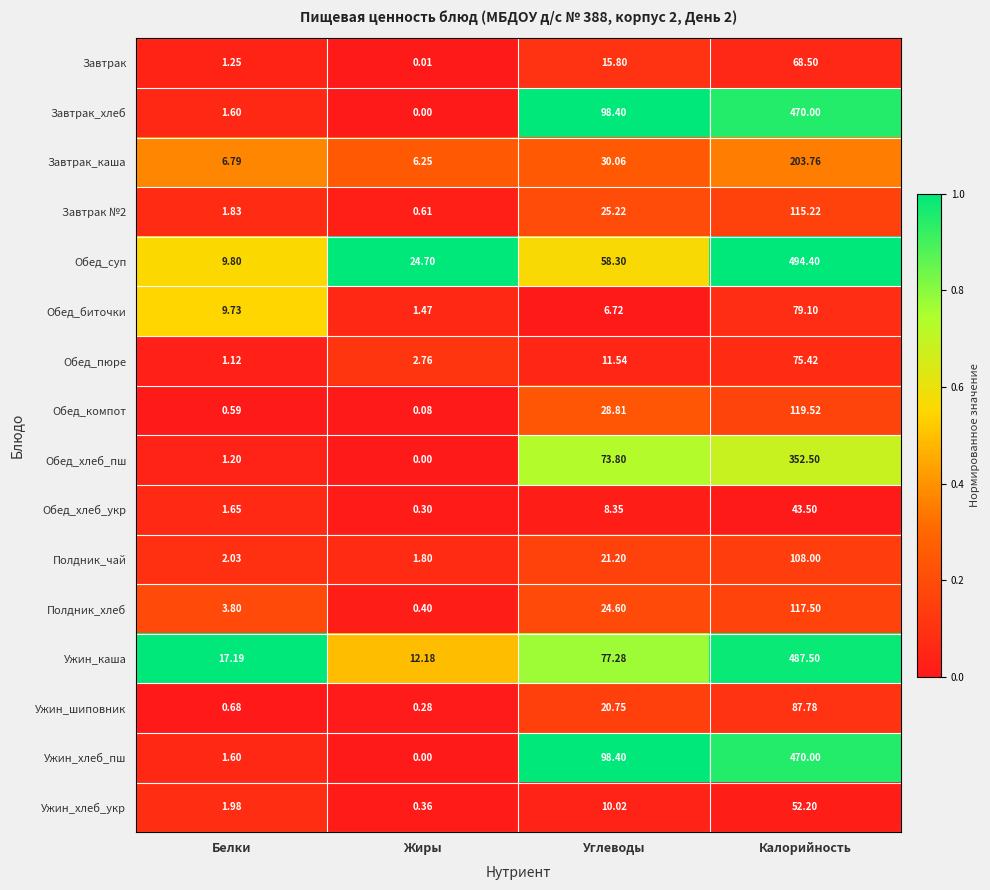

Which category has the highest value in the Ужин_хлеб_пш series?

Калорийность